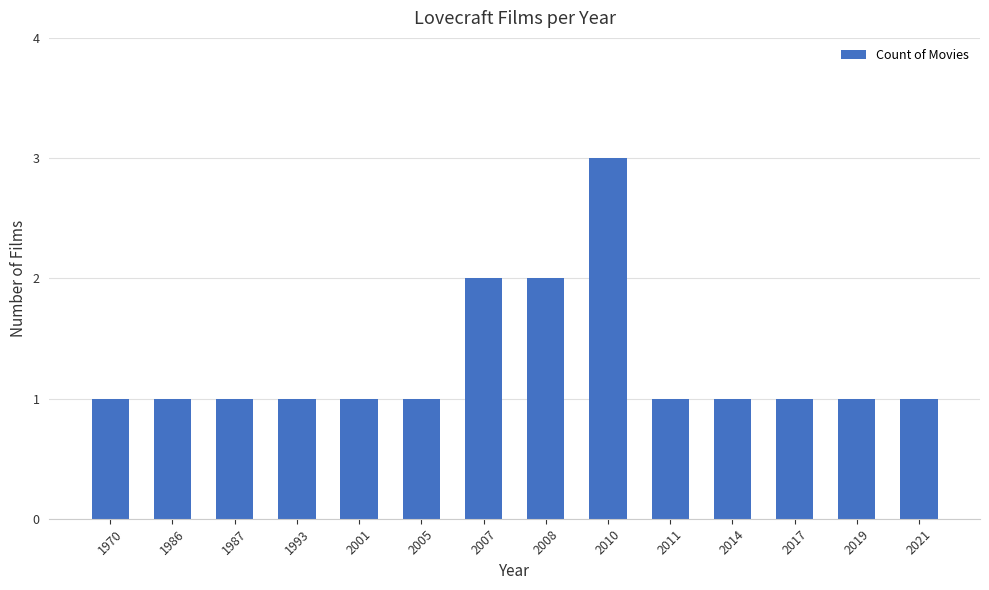

Count the number of categories in the chart.

14